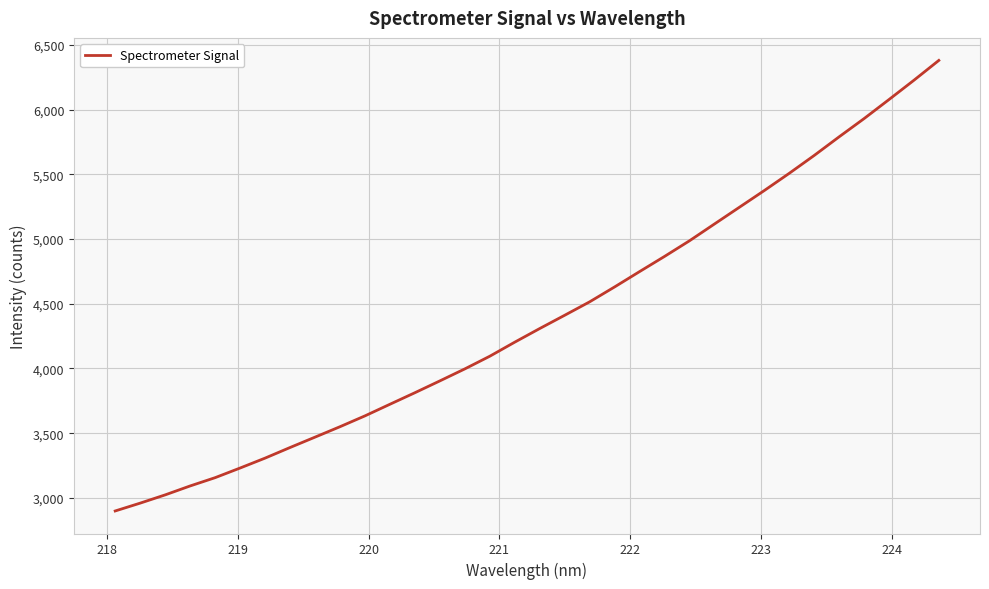

What is the difference between the maximum and minimum values?

3480.6